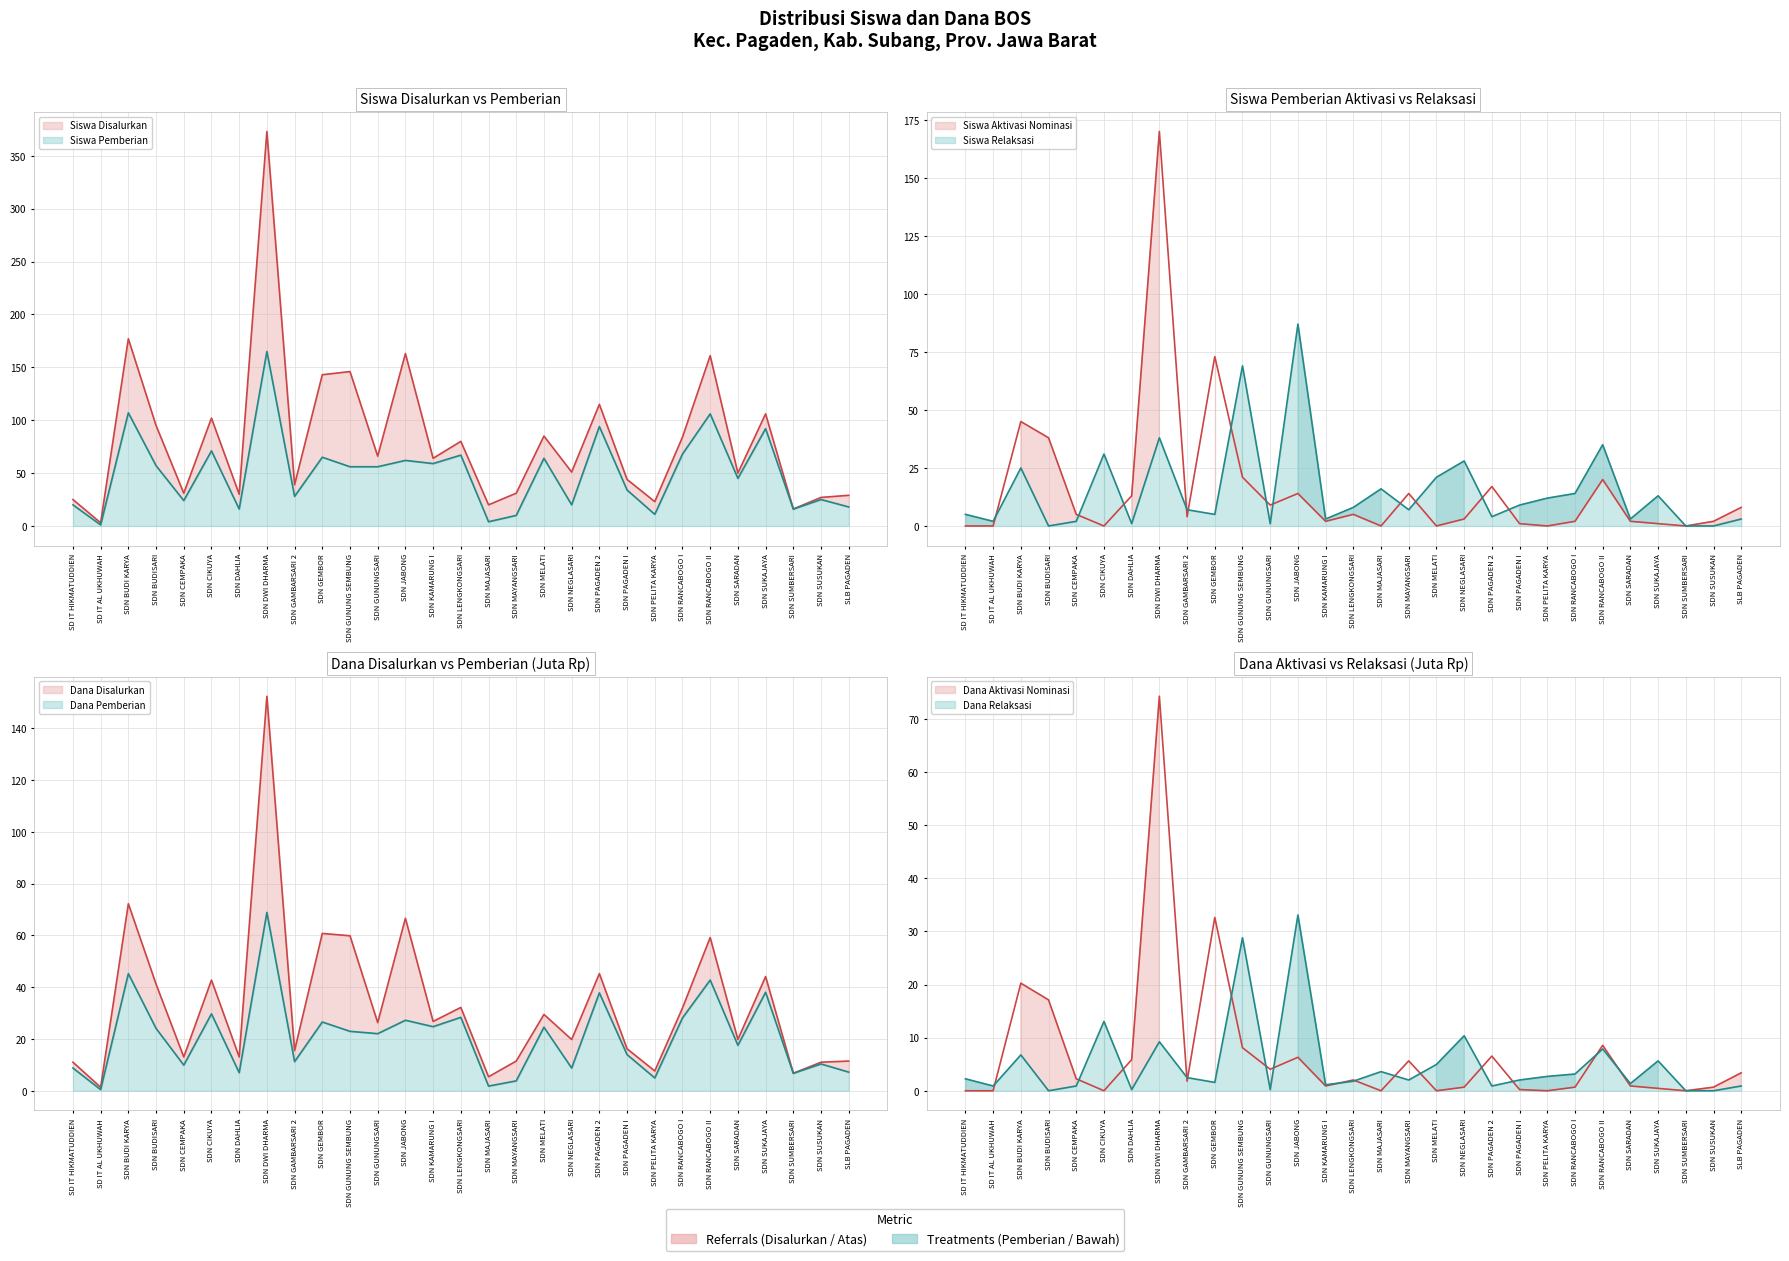

True or false: Siswa Pemberian and Siswa Disalurkan cross at least once.

False